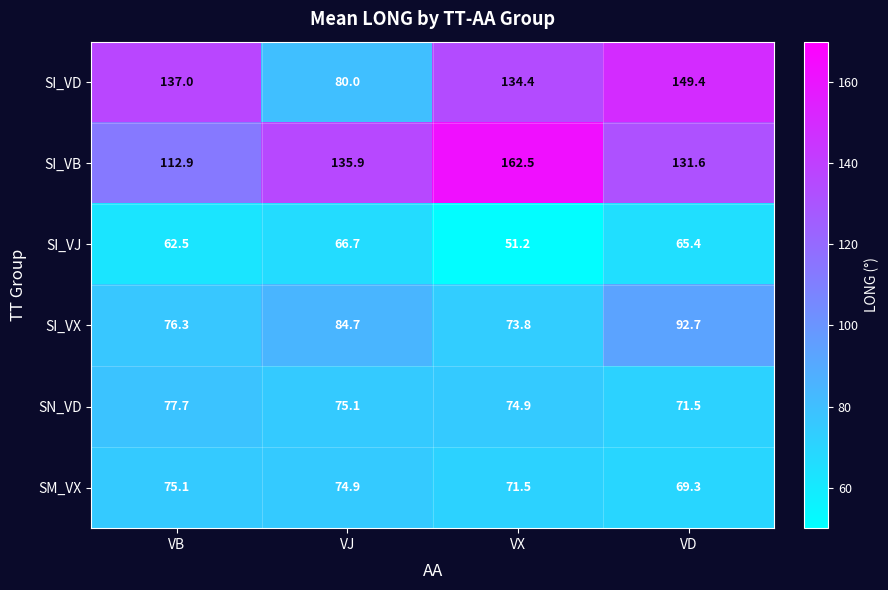

How many data points does each series have?

4